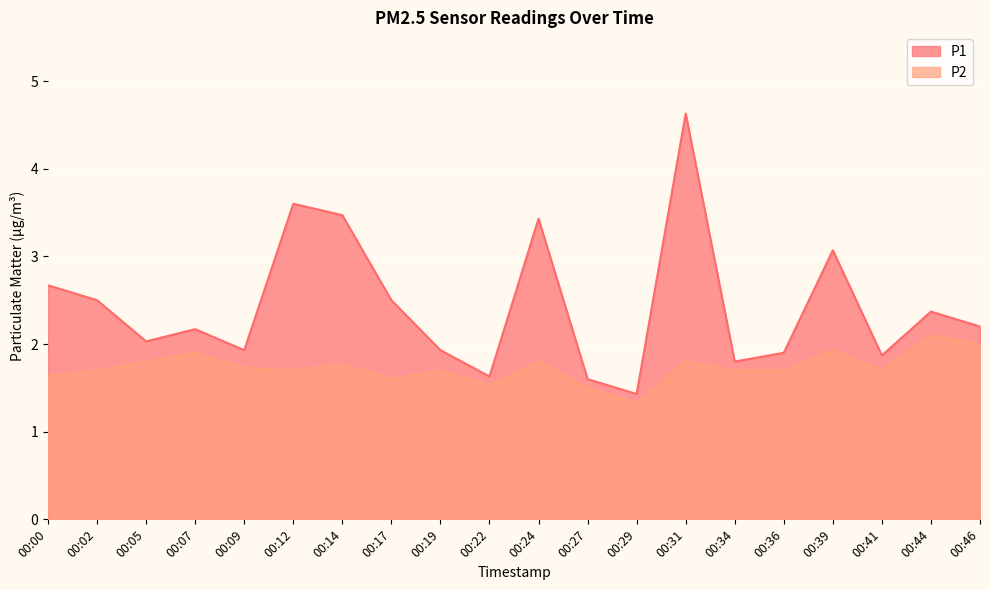

Reading left to right, list all the values displayed in this chart.

P1: 00:00=2.7	00:02=2.5	00:05=2.0	00:07=2.2	00:09=1.9	00:12=3.6	00:14=3.5	00:17=2.5	00:19=1.9	00:22=1.6	00:24=3.4	00:27=1.6	00:29=1.4	00:31=4.6	00:34=1.8	00:36=1.9	00:39=3.1	00:41=1.9	00:44=2.4	00:46=2.2
P2: 00:00=1.6	00:02=1.7	00:05=1.8	00:07=1.9	00:09=1.7	00:12=1.7	00:14=1.8	00:17=1.6	00:19=1.7	00:22=1.5	00:24=1.8	00:27=1.5	00:29=1.3	00:31=1.8	00:34=1.7	00:36=1.7	00:39=1.9	00:41=1.7	00:44=2.1	00:46=2.0